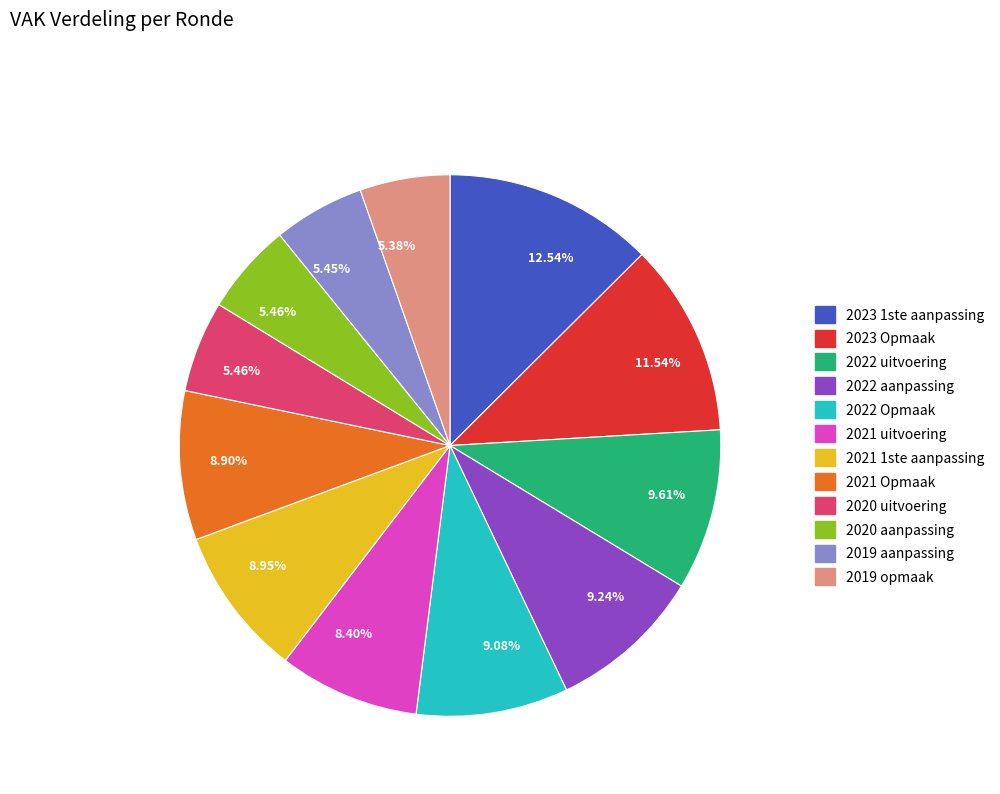

Is there any slice that represents more than half of the pie?

No